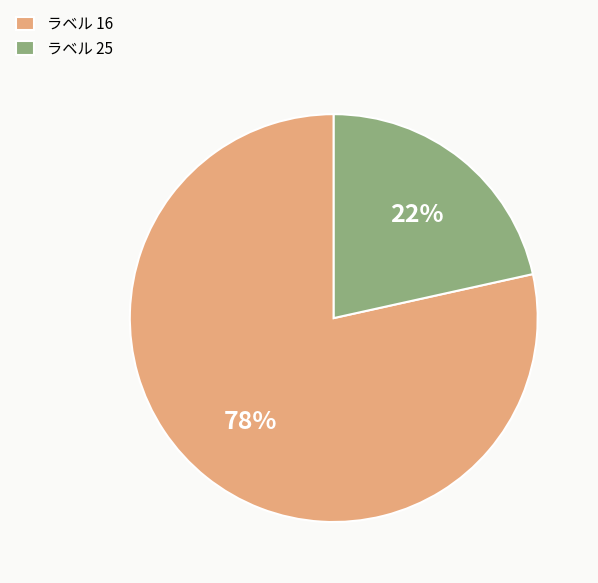

Combined, do ラベル 16 and ラベル 25 account for over 50%?

Yes